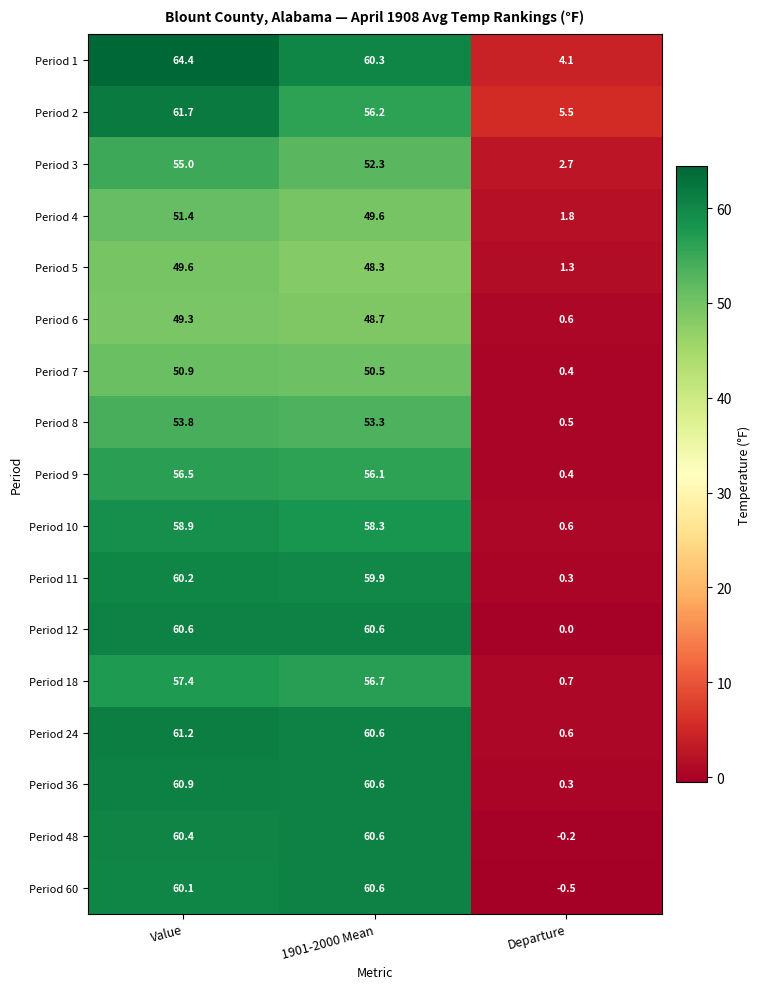

At how many categories does at least one series exceed 22?

2